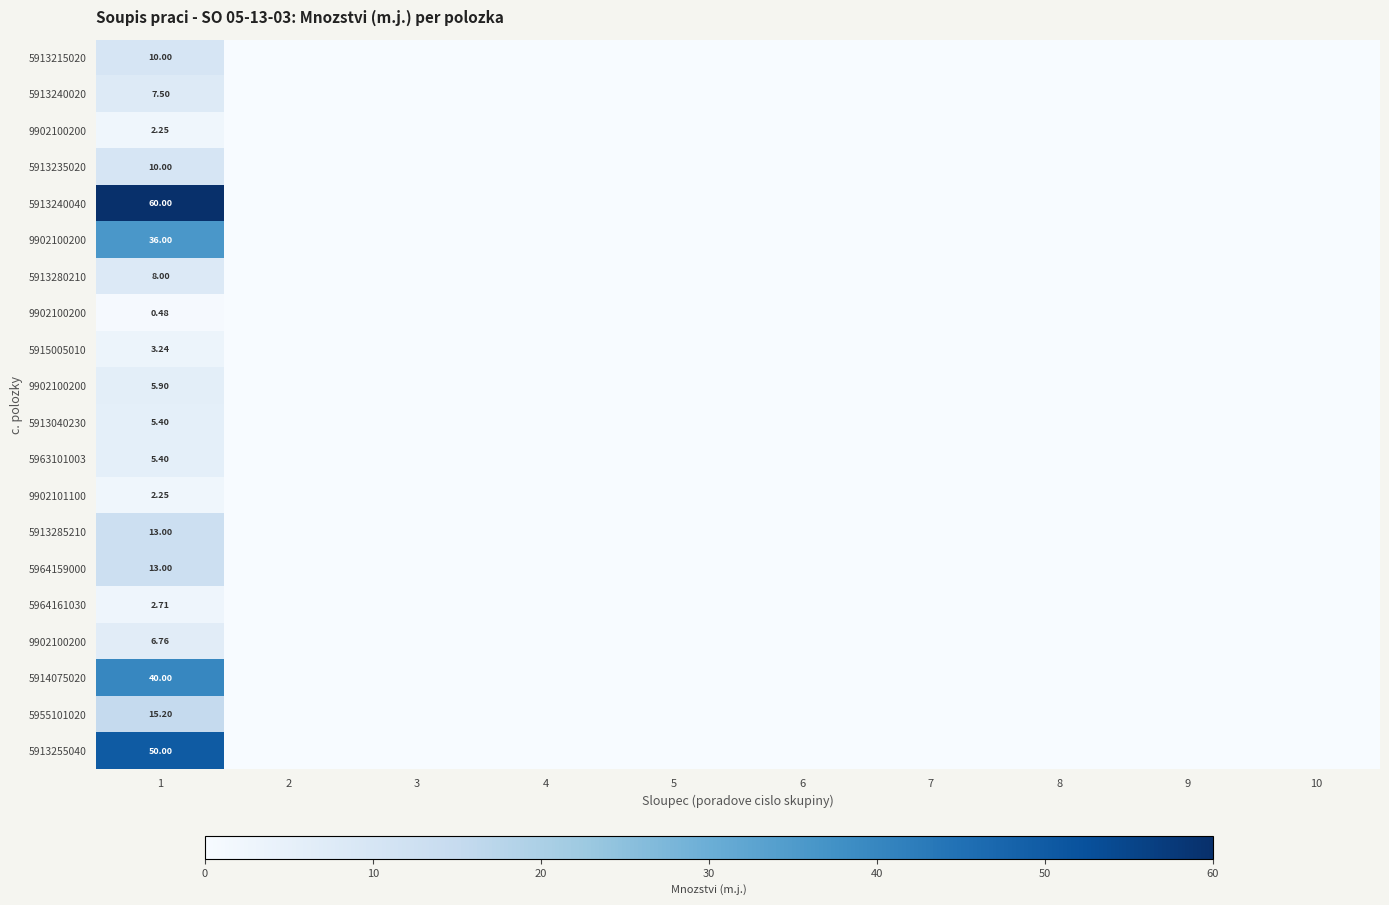

Which label corresponds to the smallest value in the chart?

2